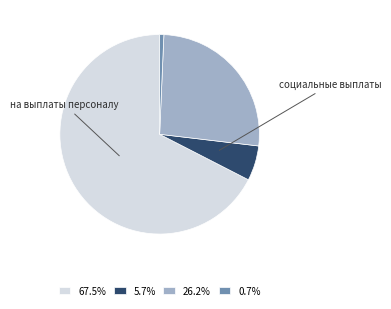

Is there a majority slice in this chart?

Yes